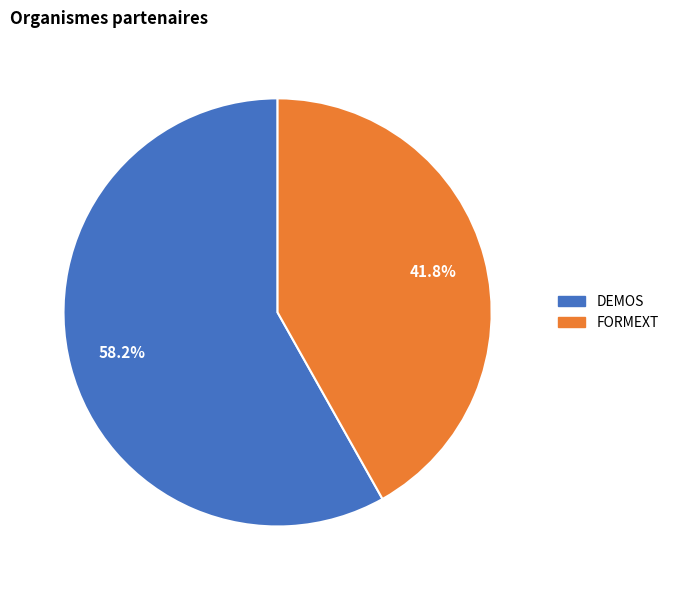

To the nearest percent, what is the difference between the largest and smallest slice percentages?

16%